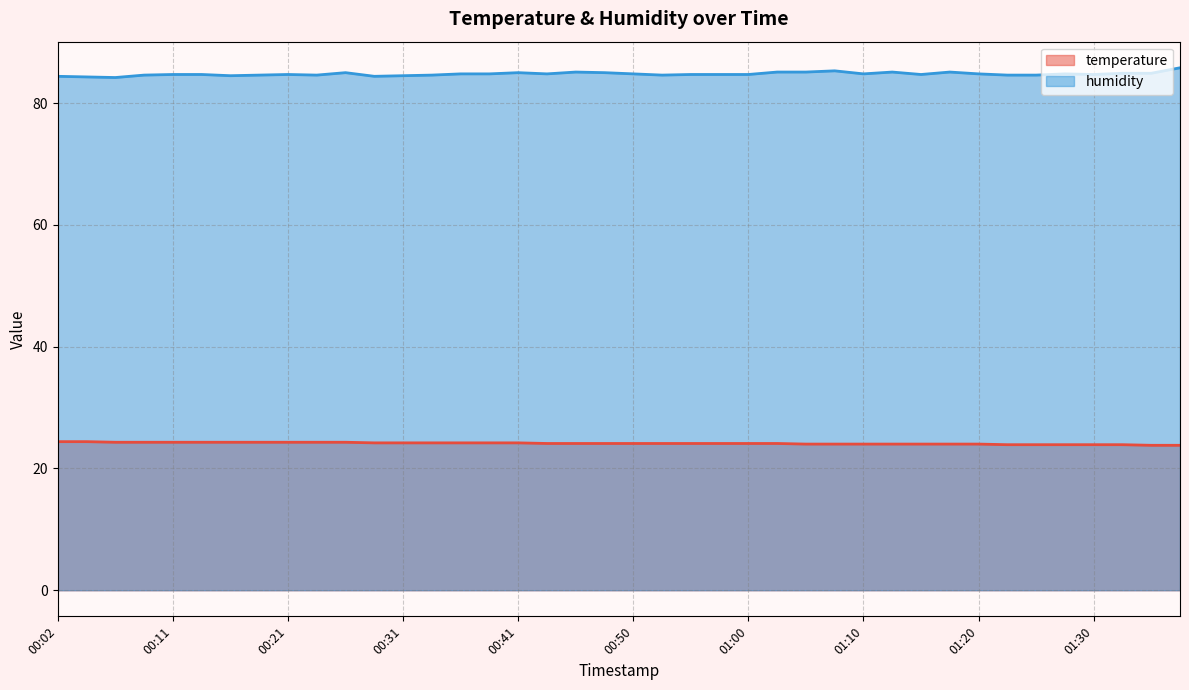

What is the sum of the temperature values at 01:25 and 00:33?

48.1